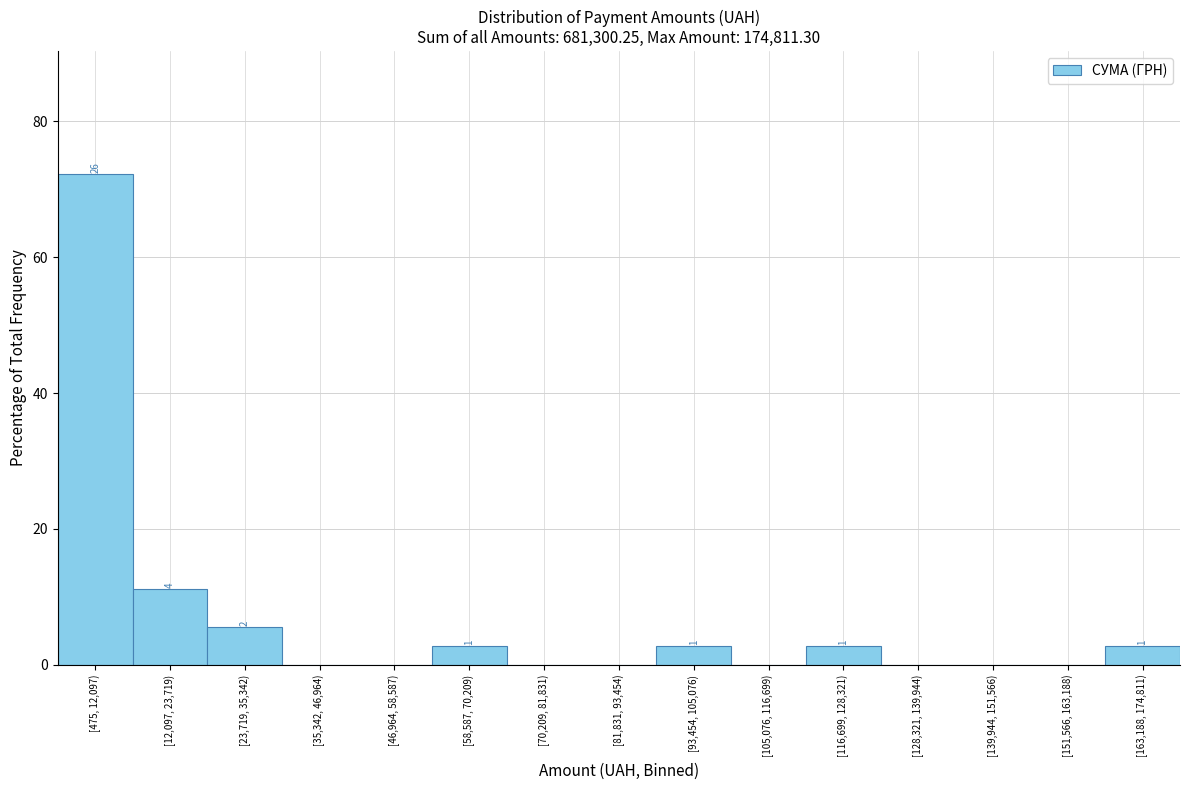

Reading left to right, transcribe all the data shown in this chart.

[475, 12,097)=72.2	[12,097, 23,719)=11.1	[23,719, 35,342)=5.6	[35,342, 46,964)=0.0	[46,964, 58,587)=0.0	[58,587, 70,209)=2.8	[70,209, 81,831)=0.0	[81,831, 93,454)=0.0	[93,454, 105,076)=2.8	[105,076, 116,699)=0.0	[116,699, 128,321)=2.8	[128,321, 139,944)=0.0	[139,944, 151,566)=0.0	[151,566, 163,188)=0.0	[163,188, 174,811)=2.8